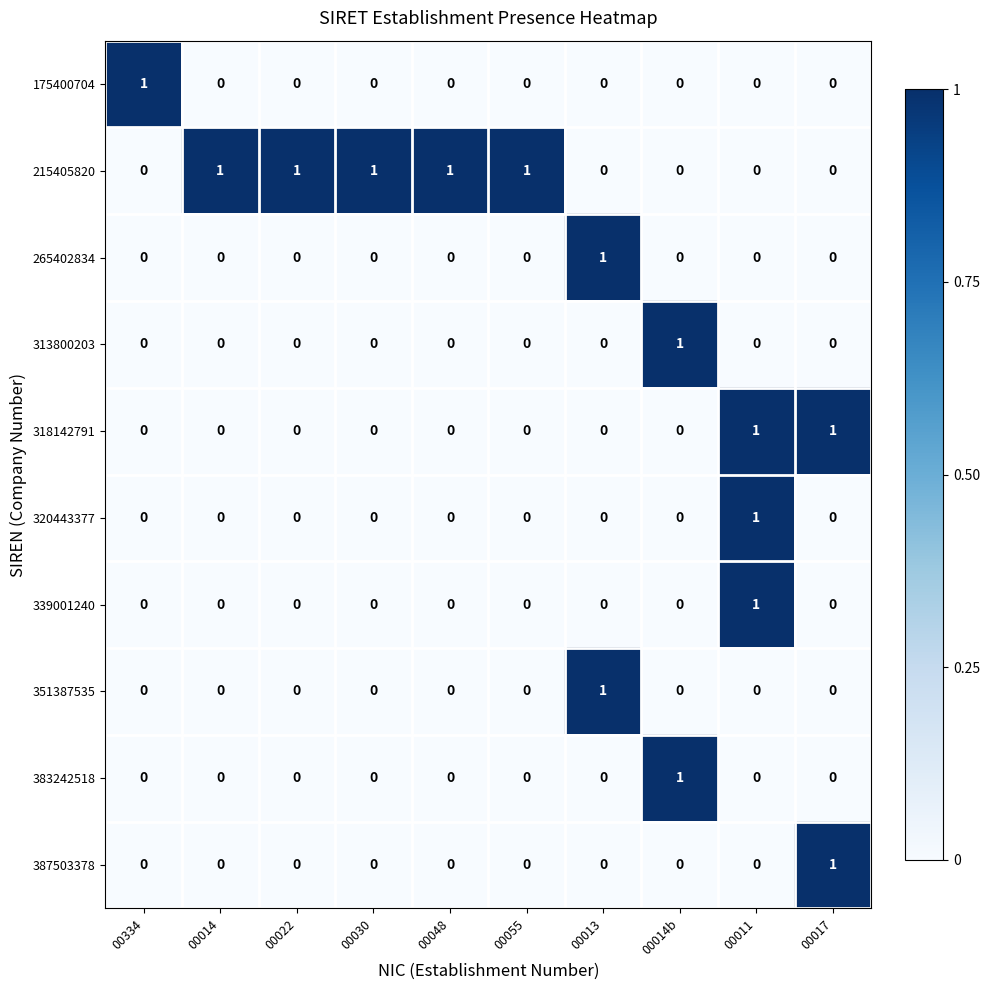

Is it true that 215405820 equals 0 at 00048?

False